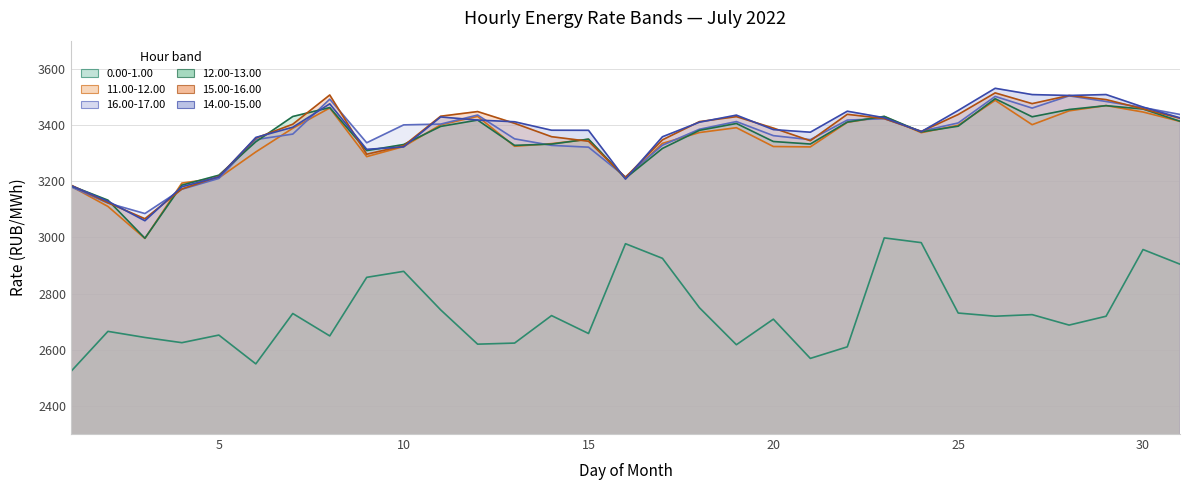

True or false: 0.00-1.00 and 15.00-16.00 cross at least once.

False